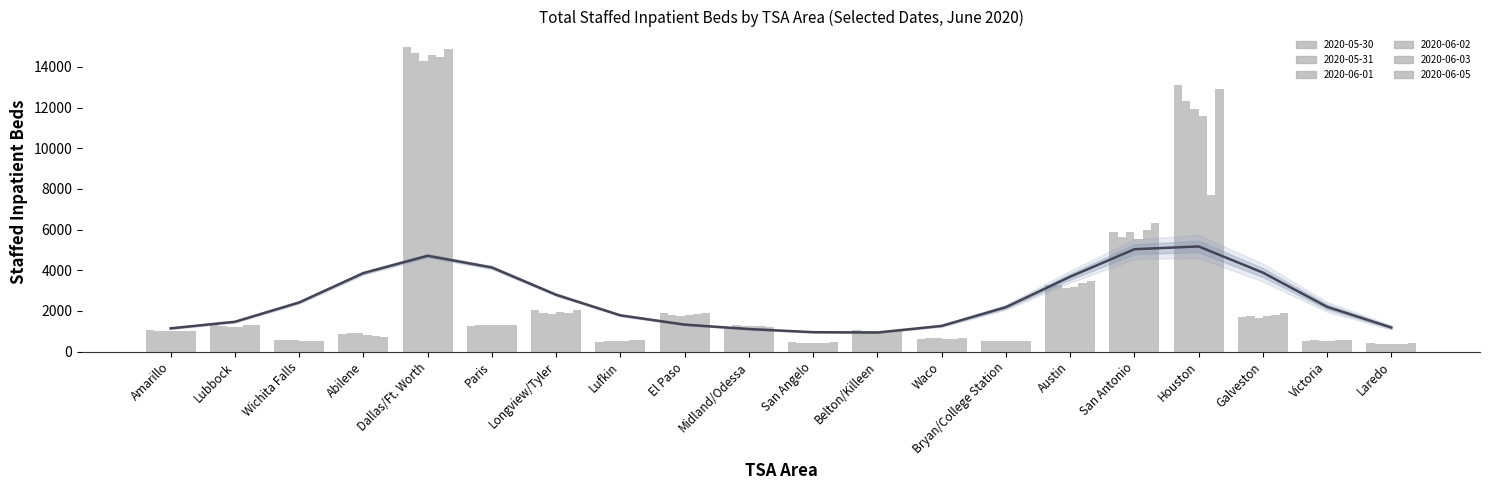

Which series has the largest range (max minus min)?

2020-05-30